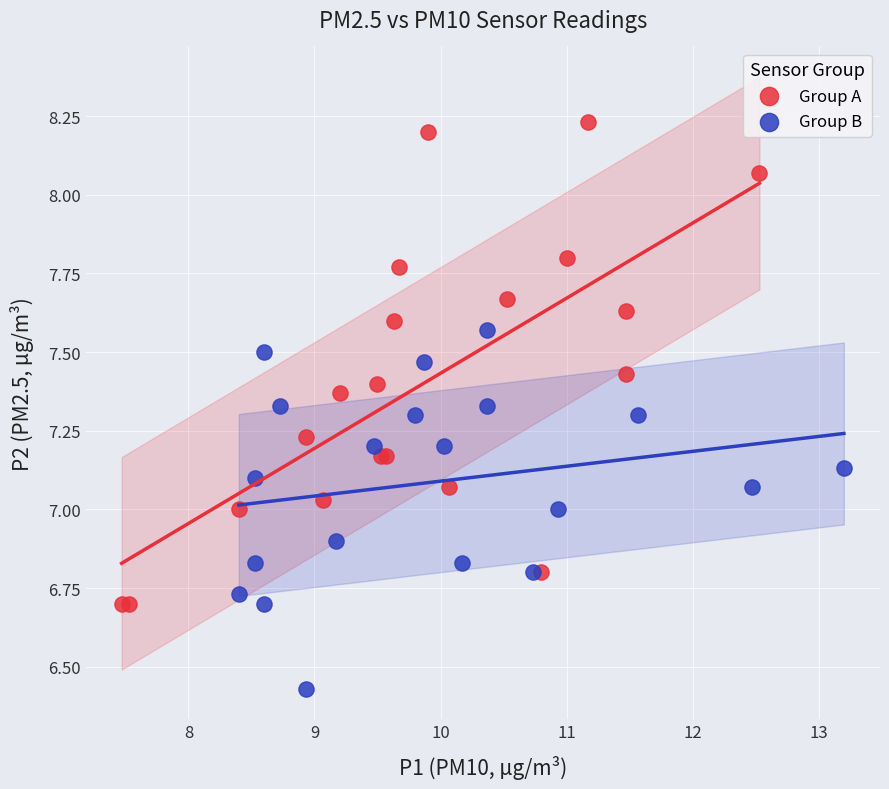

Which series contains the highest Y value?

Group A